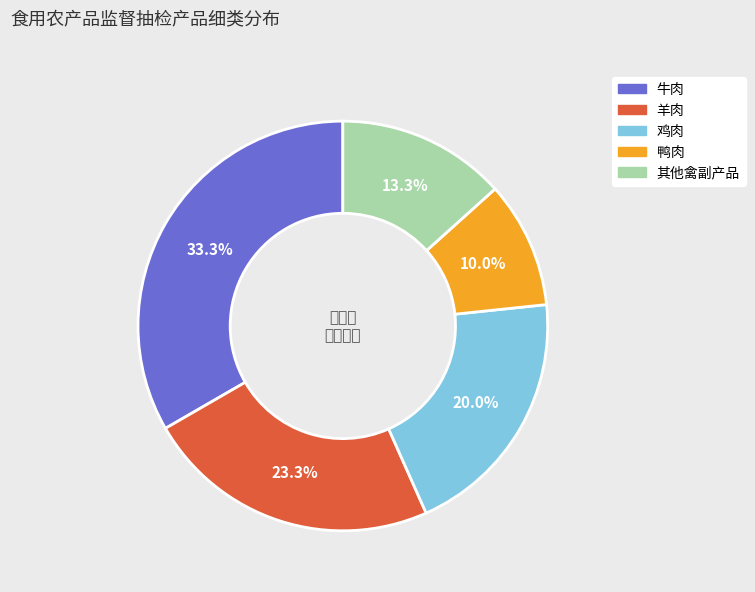

How many slices are in this pie chart?

5